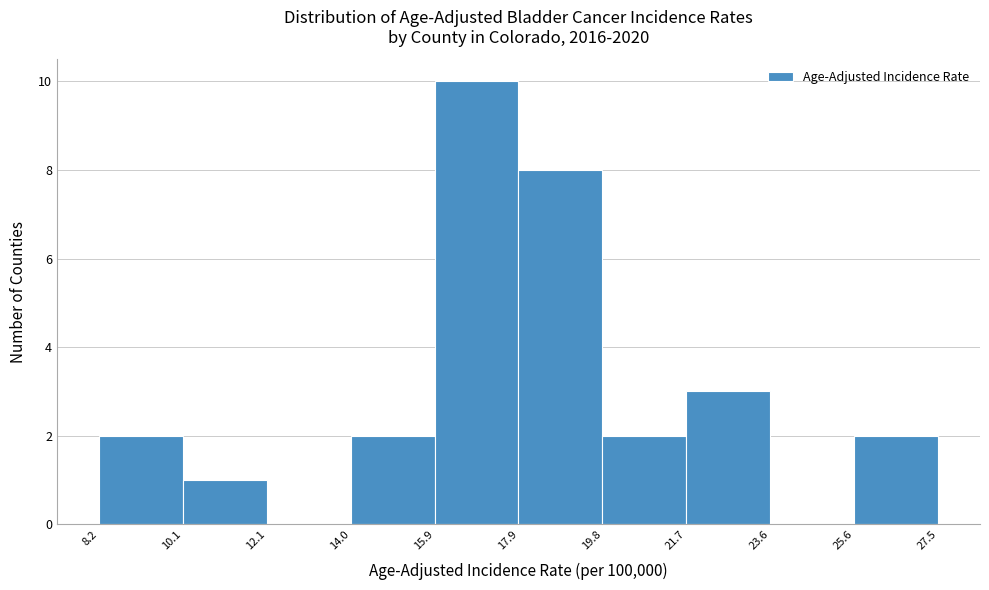

Which range on the x-axis has the tallest bar?

15.9 to 17.9